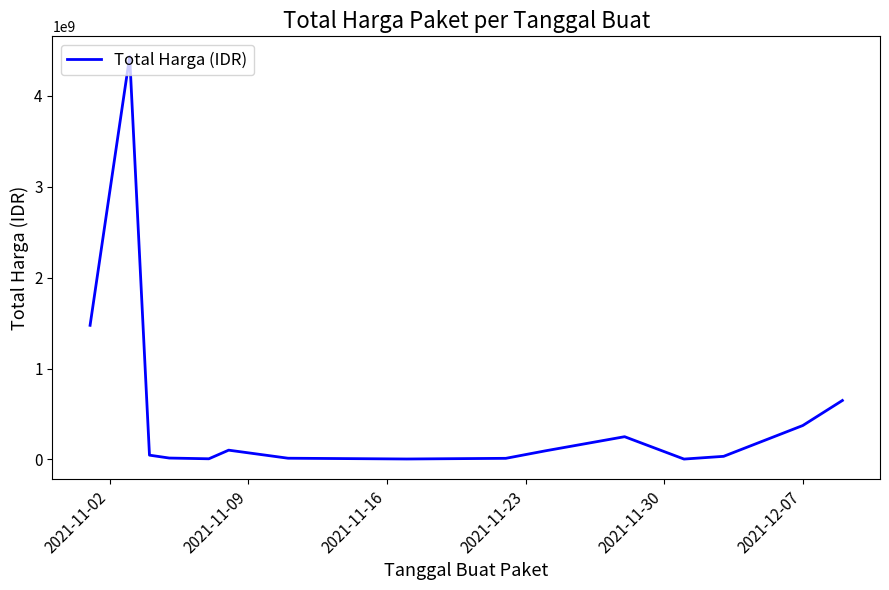

What is the maximum value shown in the chart?

4433183175